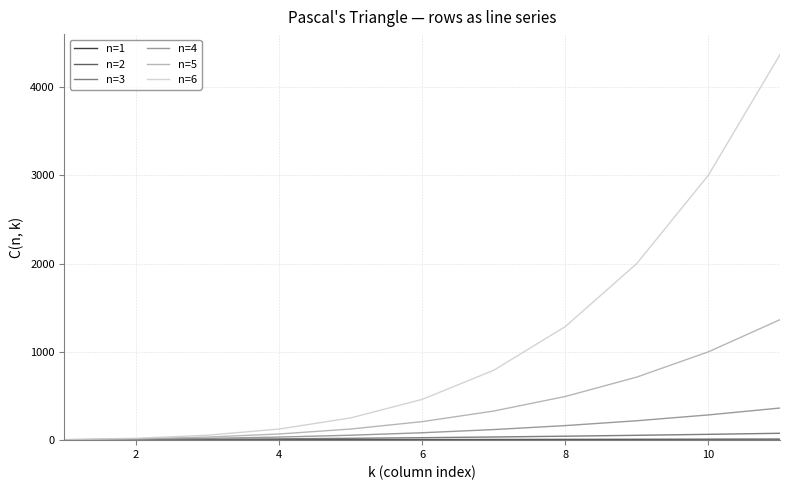

Which series has the widest spread of values?

n=6